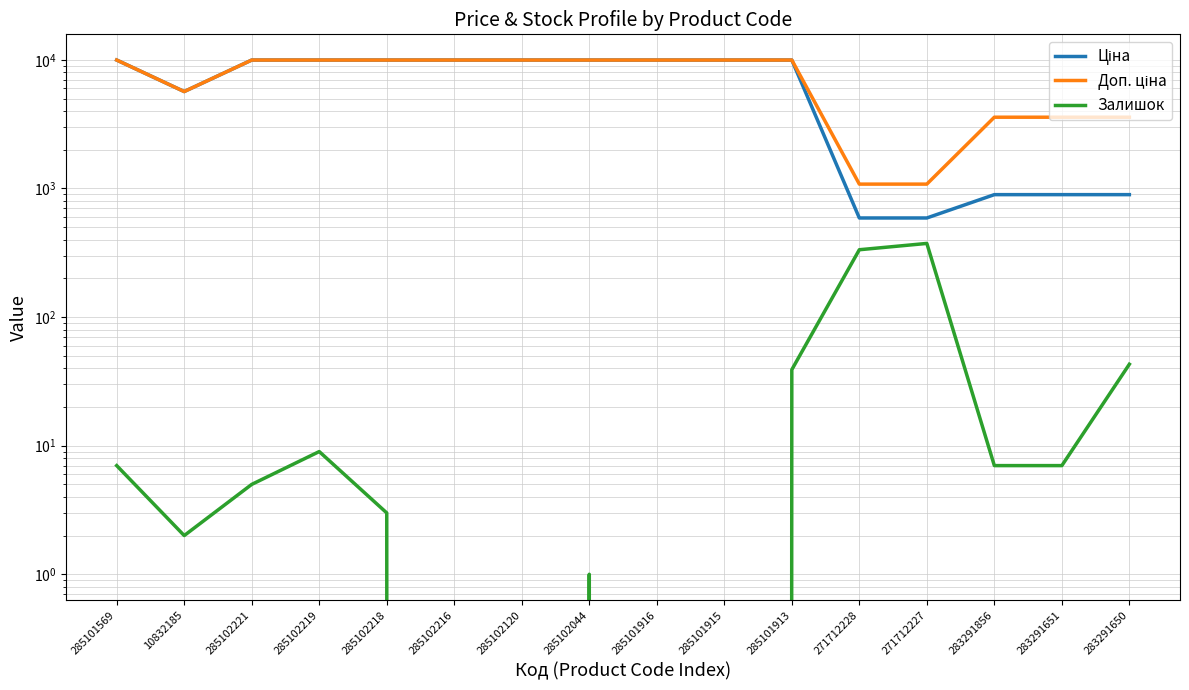

What is the difference between the maximum and minimum values in the Доп. ціна series?

8893.3